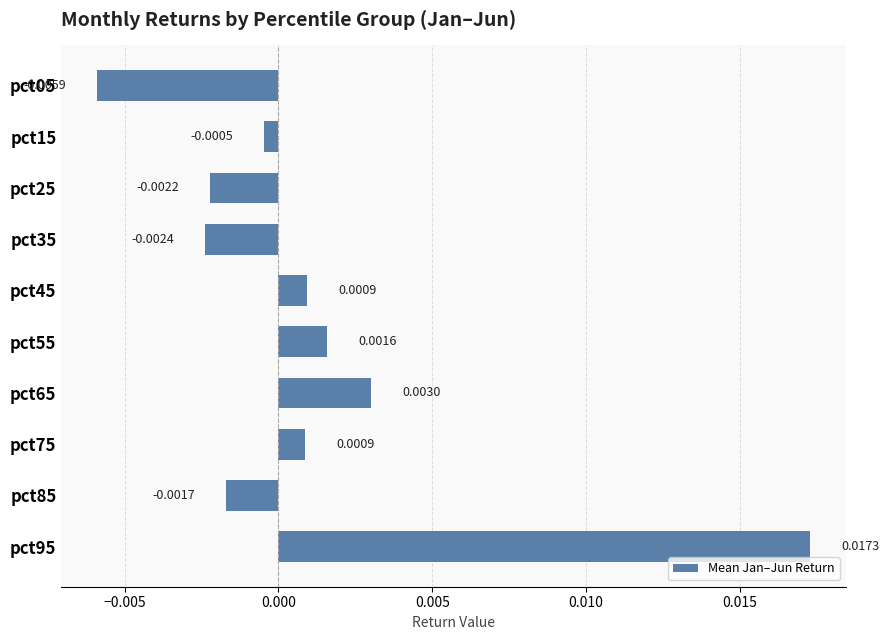

Which has a higher value, pct95 or pct15?

pct95